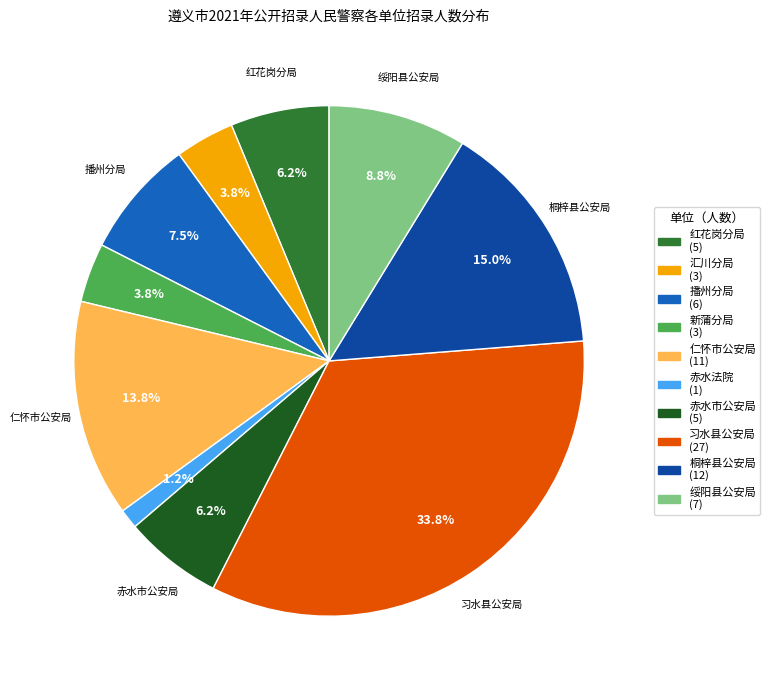

Is there a majority slice in this chart?

No